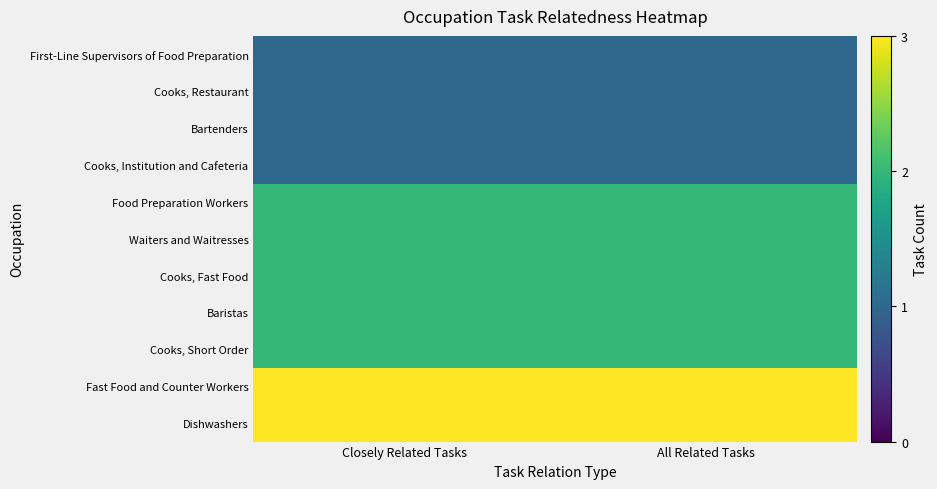

Which category has the highest value across all series?

Closely Related Tasks